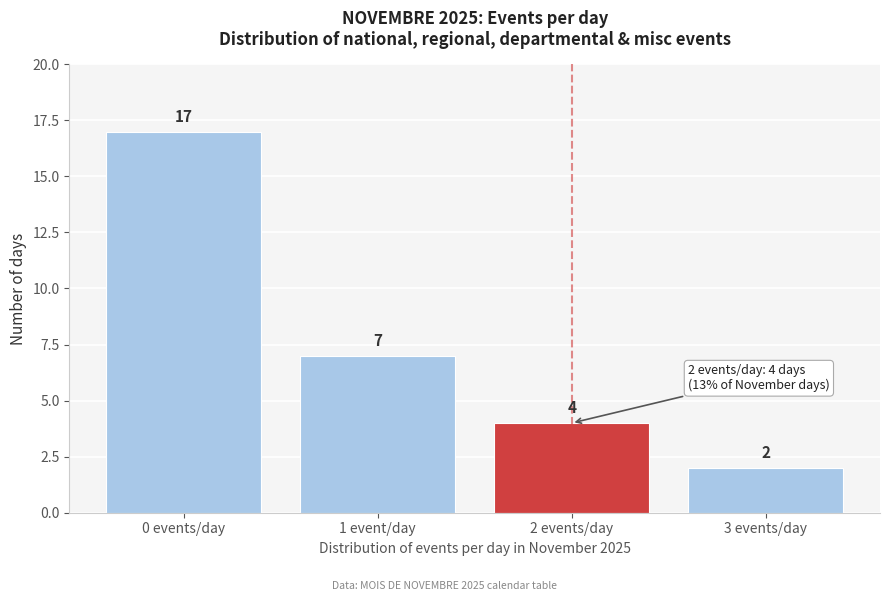

Reading left to right, transcribe all the data shown in this chart.

17	7	4	2